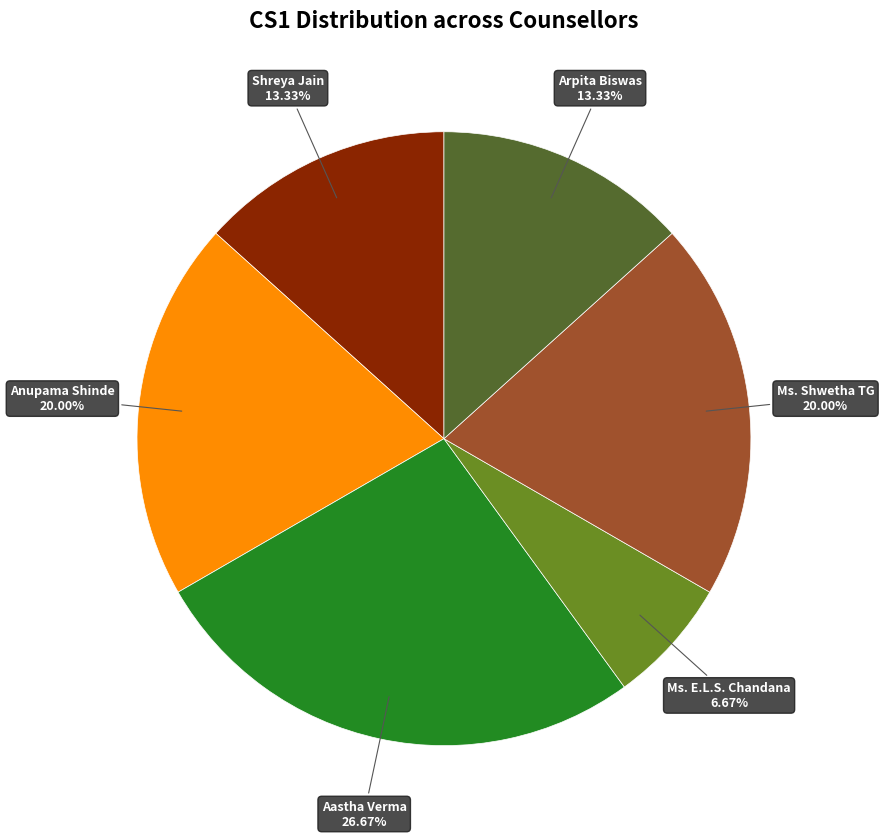

Does Aastha Verma represent more than half of the total?

No